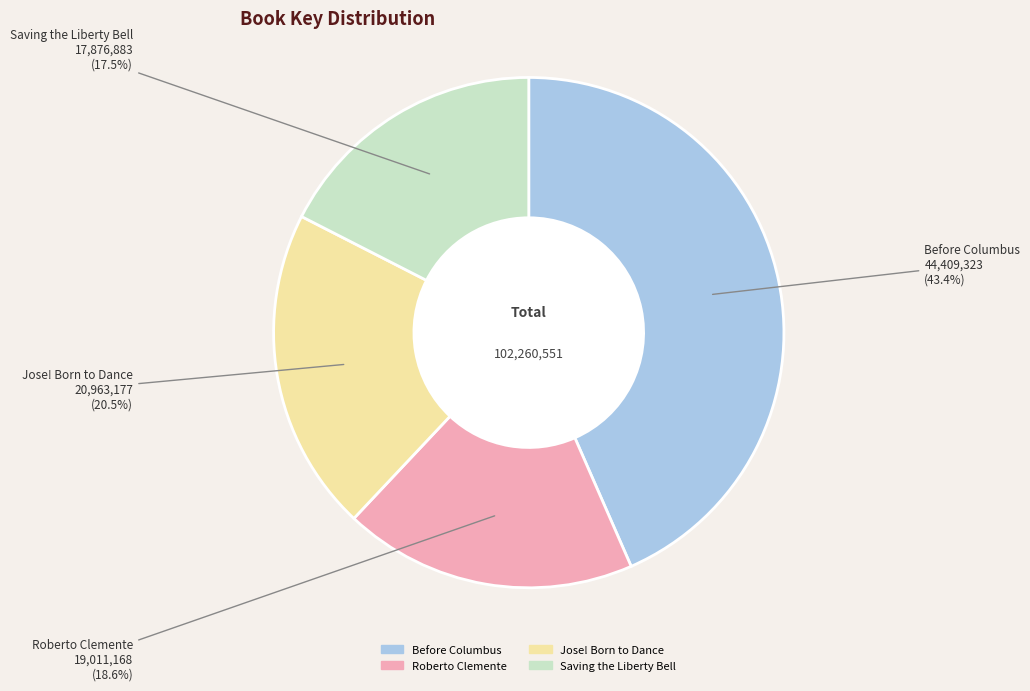

To the nearest percent, what is the combined percentage of Saving the Liberty Bell and Jose! Born to Dance?

38%